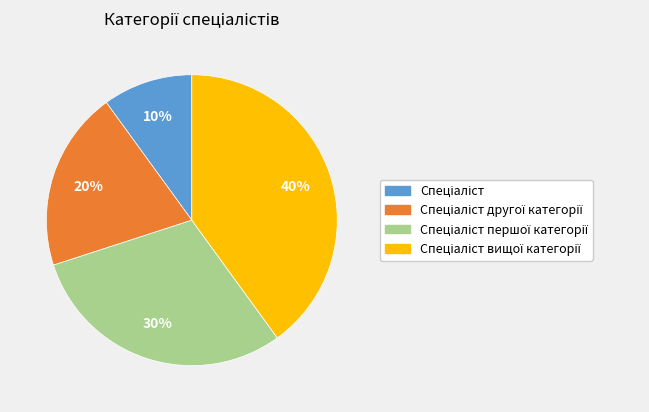

To the nearest percent, what is the difference between the largest and smallest slice percentages?

30%